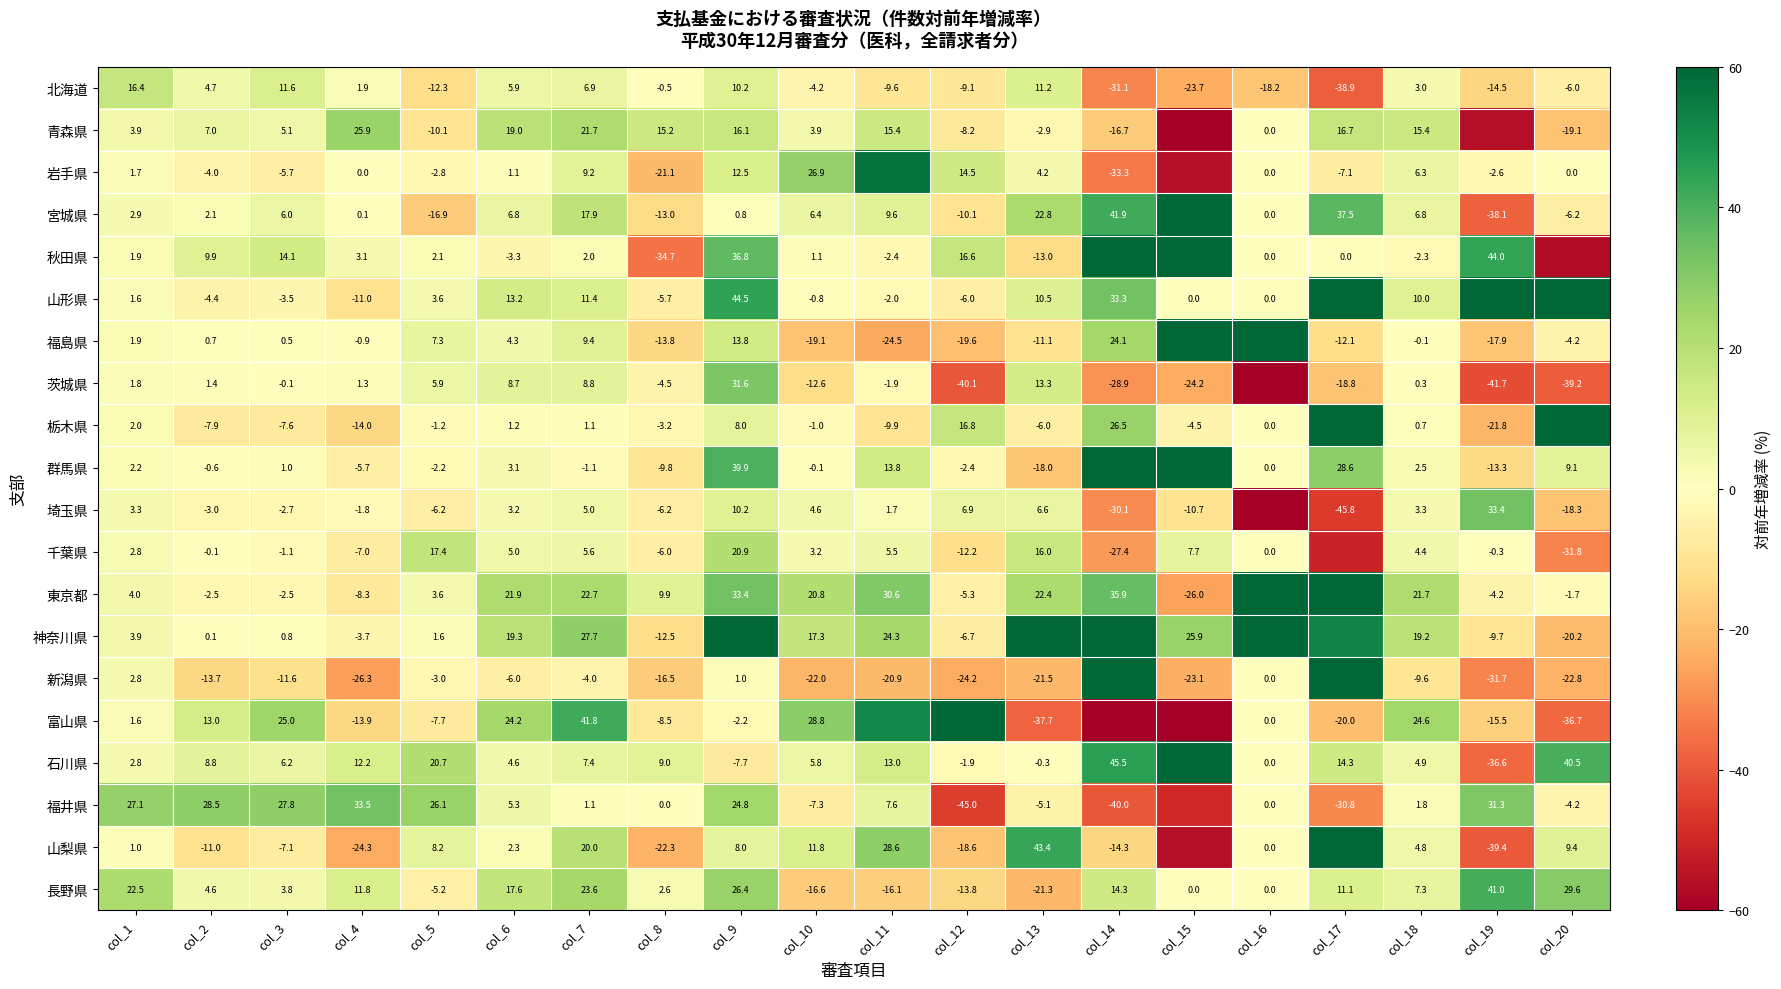

Rank the series at col_2 from lowest to highest value.

新潟県, 山梨県, 栃木県, 山形県, 岩手県, 埼玉県, 東京都, 群馬県, 千葉県, 神奈川県, 福島県, 茨城県, 宮城県, 長野県, 北海道, 青森県, 石川県, 秋田県, 富山県, 福井県